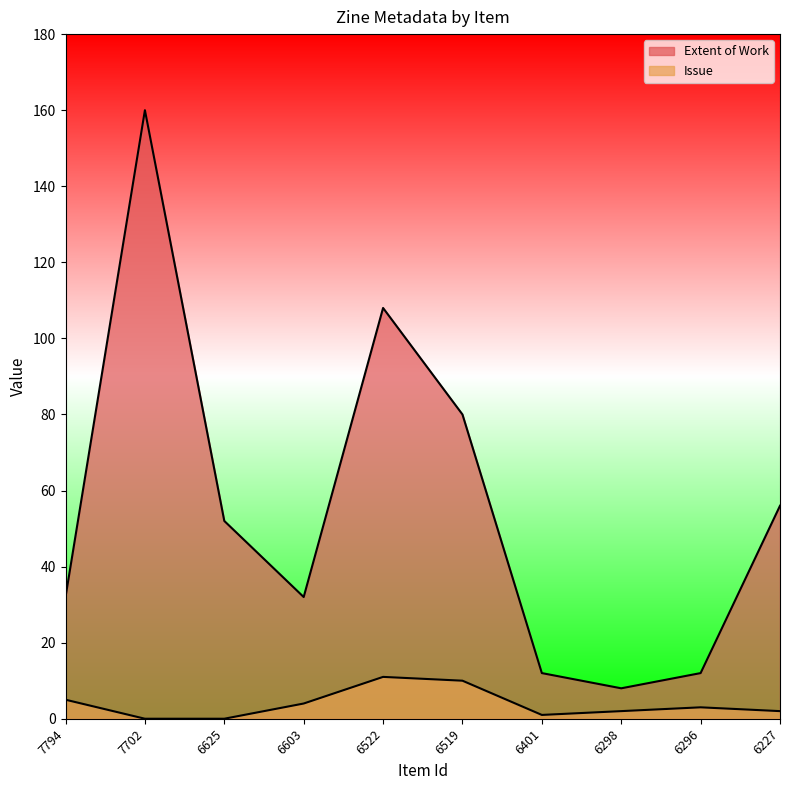

What is the greatest value displayed?

160